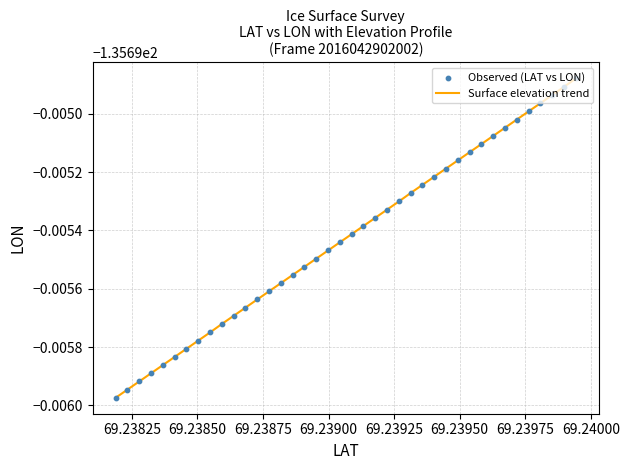

Is this an area chart (filled region under the line)?

No